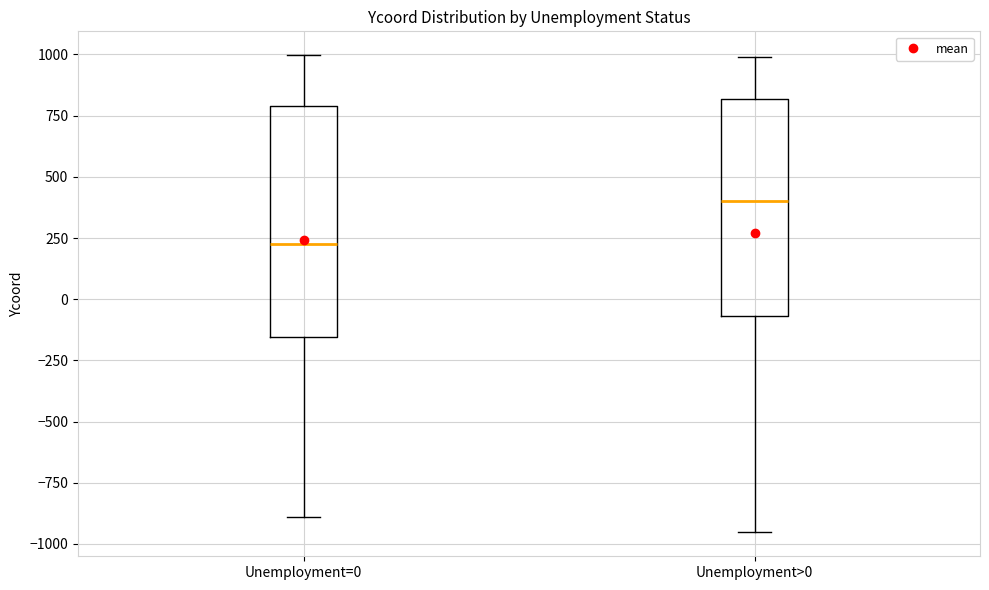

Comparing the boxes themselves (not the whiskers), which one is the tallest?

Unemployment=0